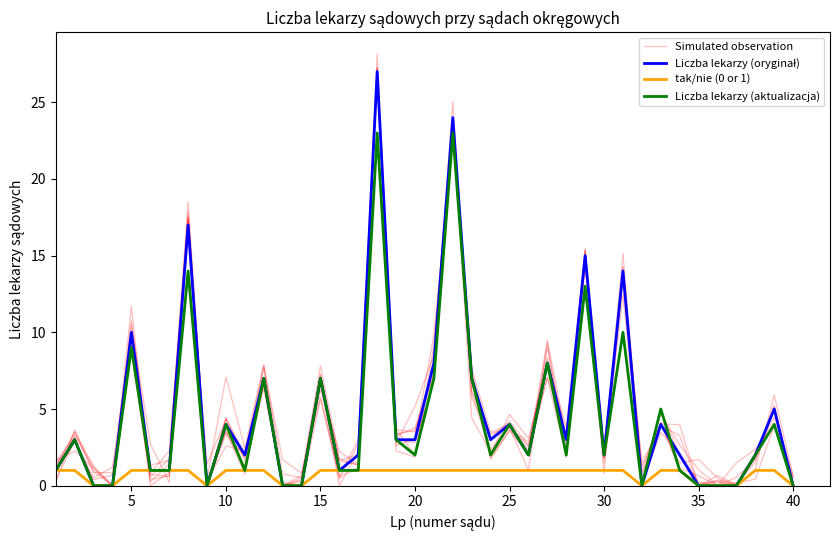

Does the chart have visible grid lines?

No